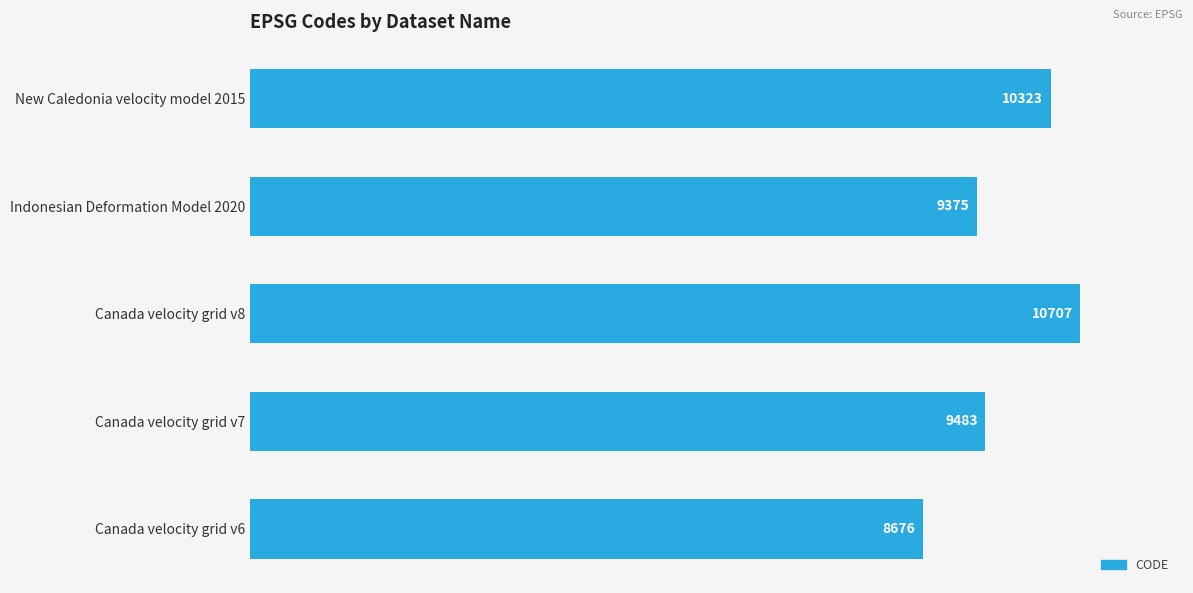

What is the difference between the maximum and minimum values?

2031